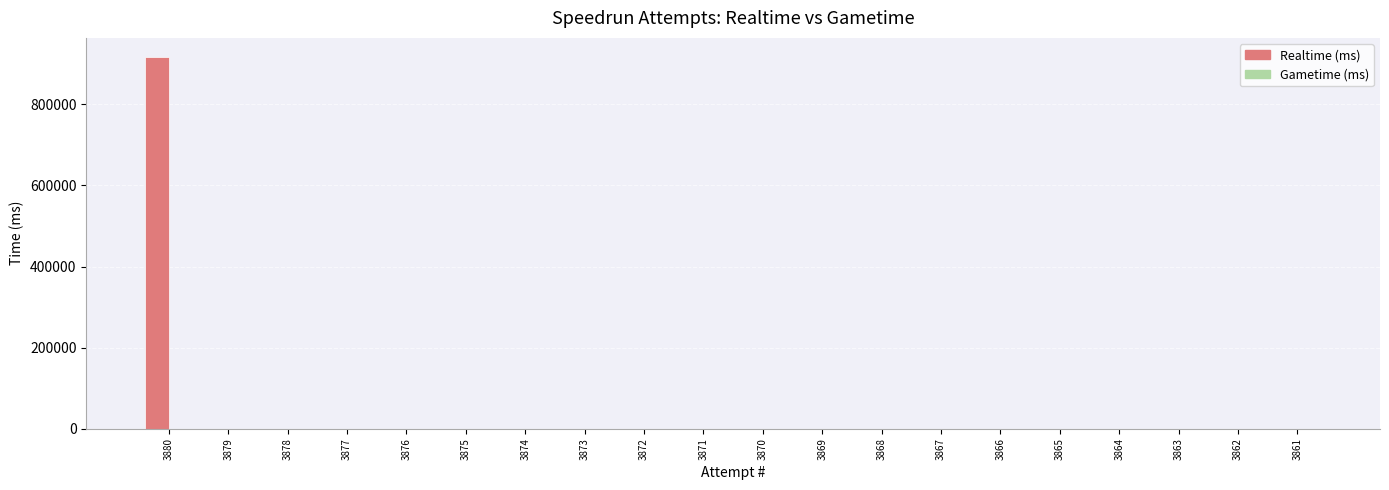

Is it true that the value at 3867 is 0?

True